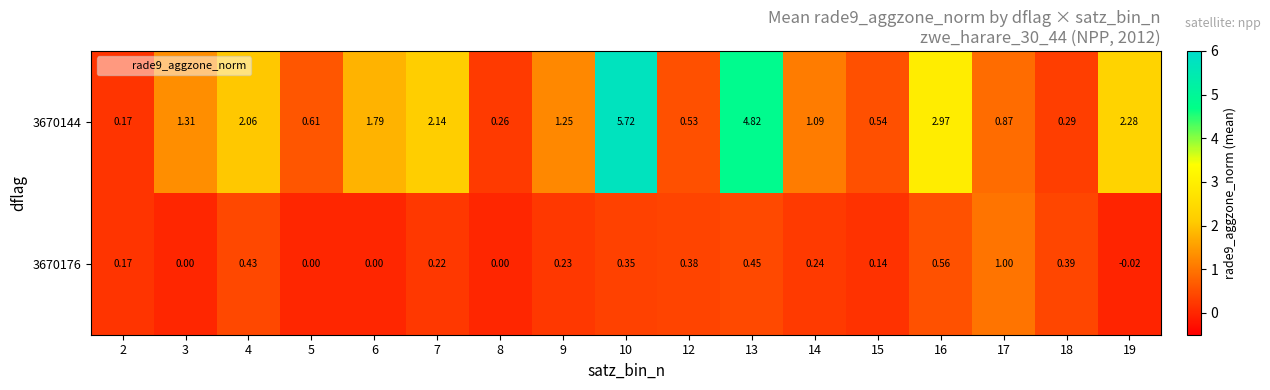

How many series are shown in this chart?

2